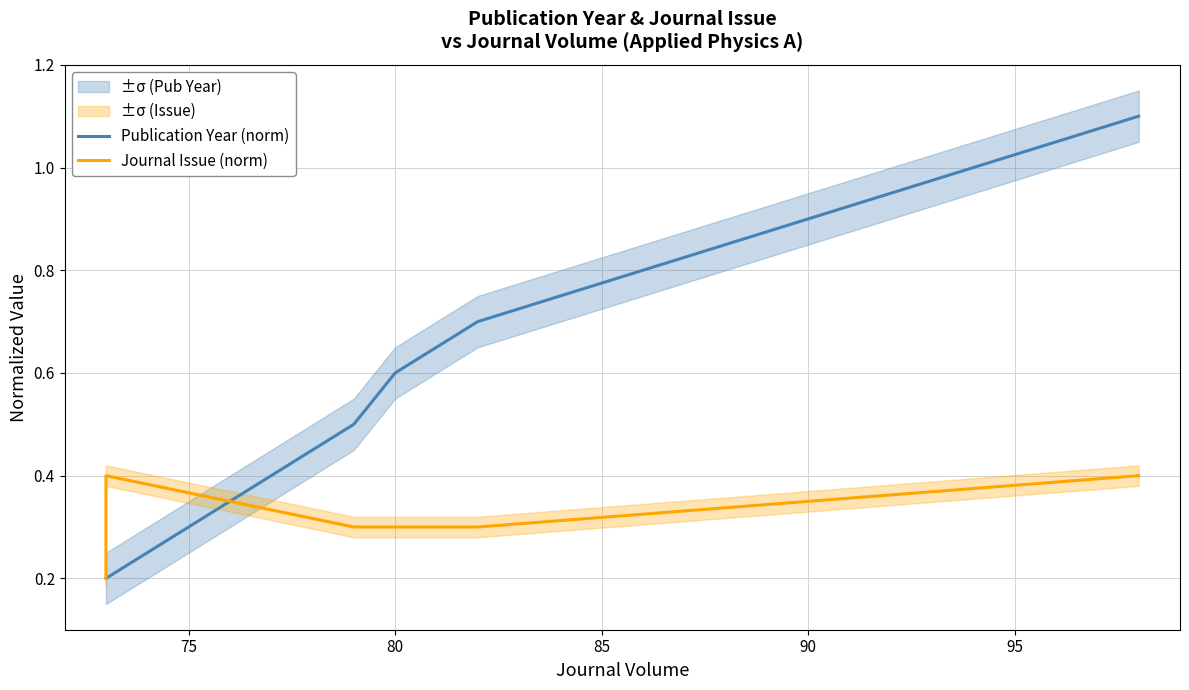

What is the maximum value shown in the chart?

1.1